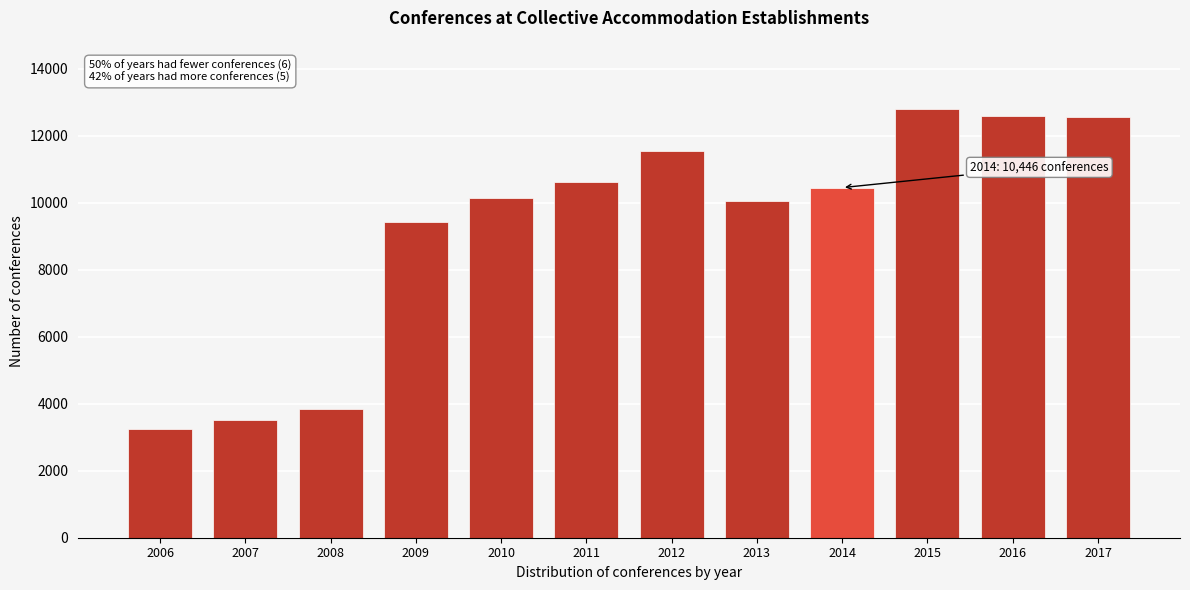

What is the value of the 9th bar from the left?

10446